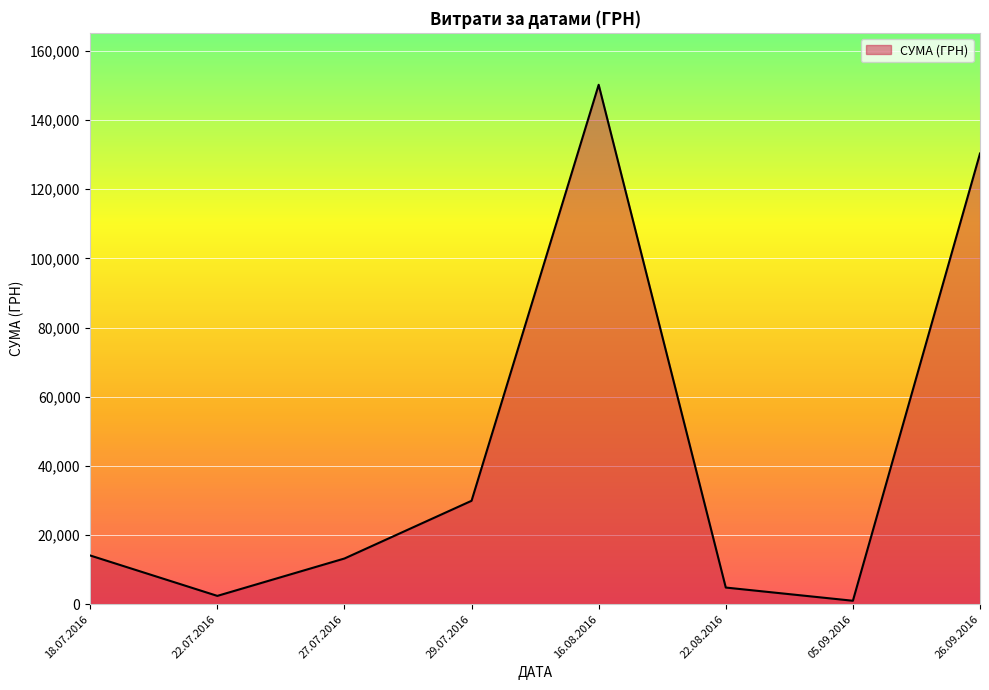

What is the smallest value displayed?

979.2